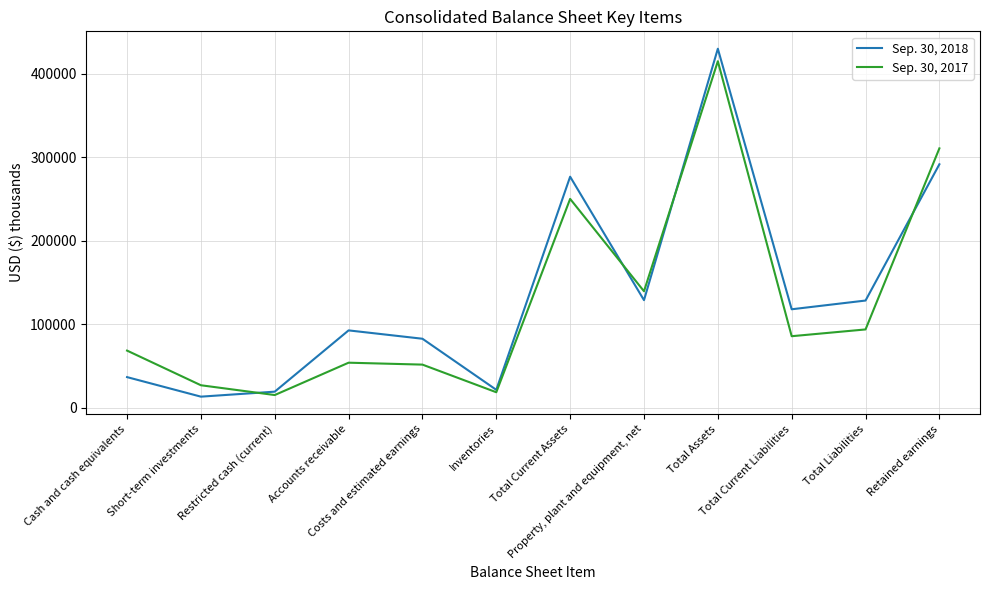

List the series in order of their overall mean, lowest first.

Sep. 30, 2017, Sep. 30, 2018